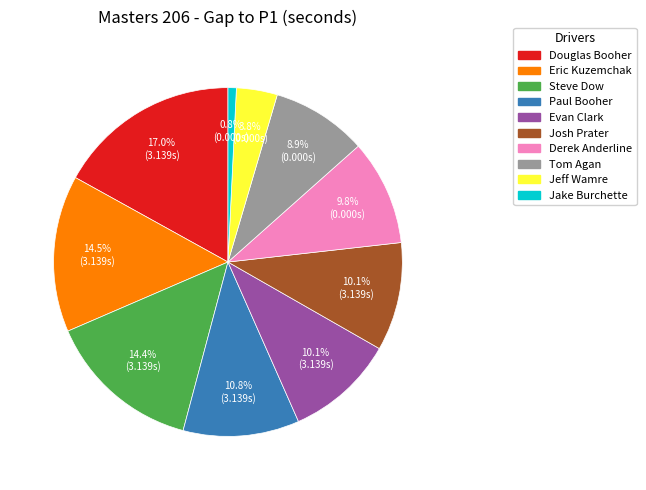

Which has a higher value, Tom Agan or Jake Burchette?

Tom Agan